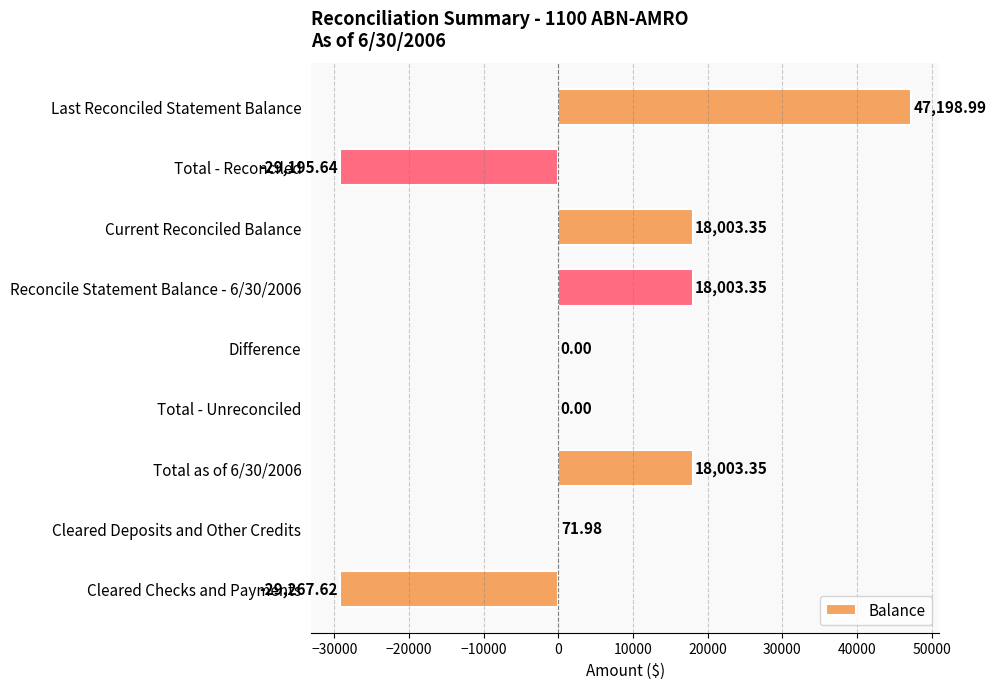

Where is the data nearest to the value 8965?

Cleared Deposits and Other Credits